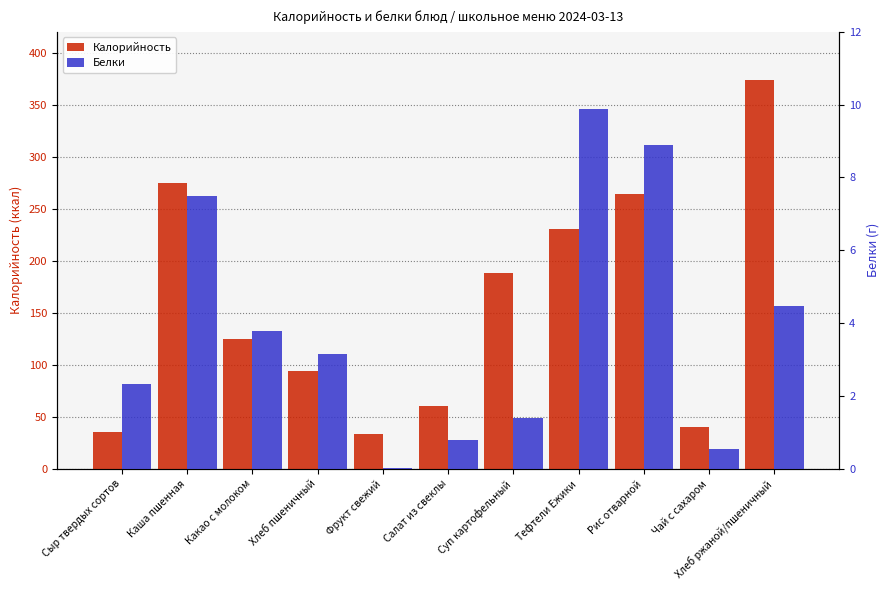

What is the average value of the Белки series?

3.9